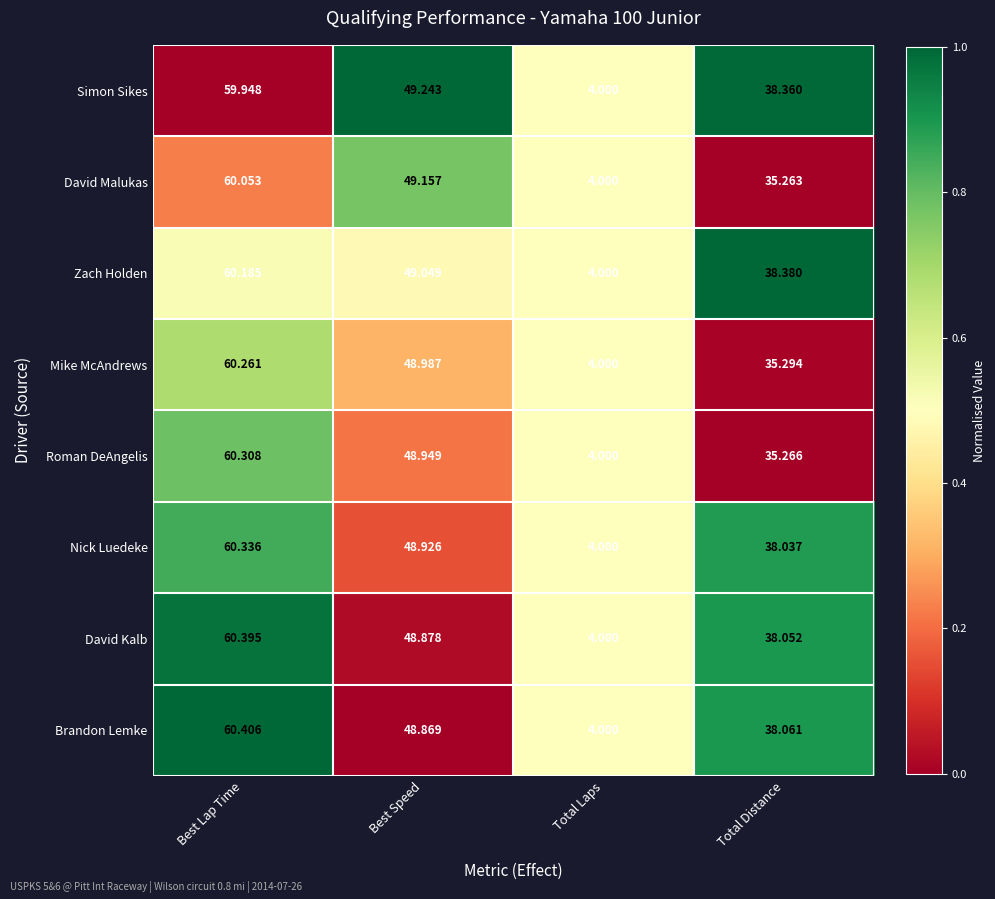

Where does the Brandon Lemke series first go above 48?

Best Lap Time